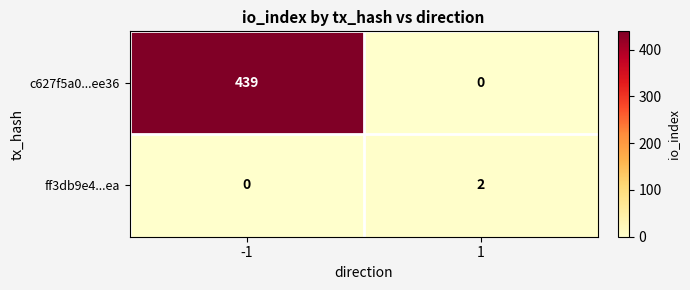

What is the maximum value shown in the chart?

439